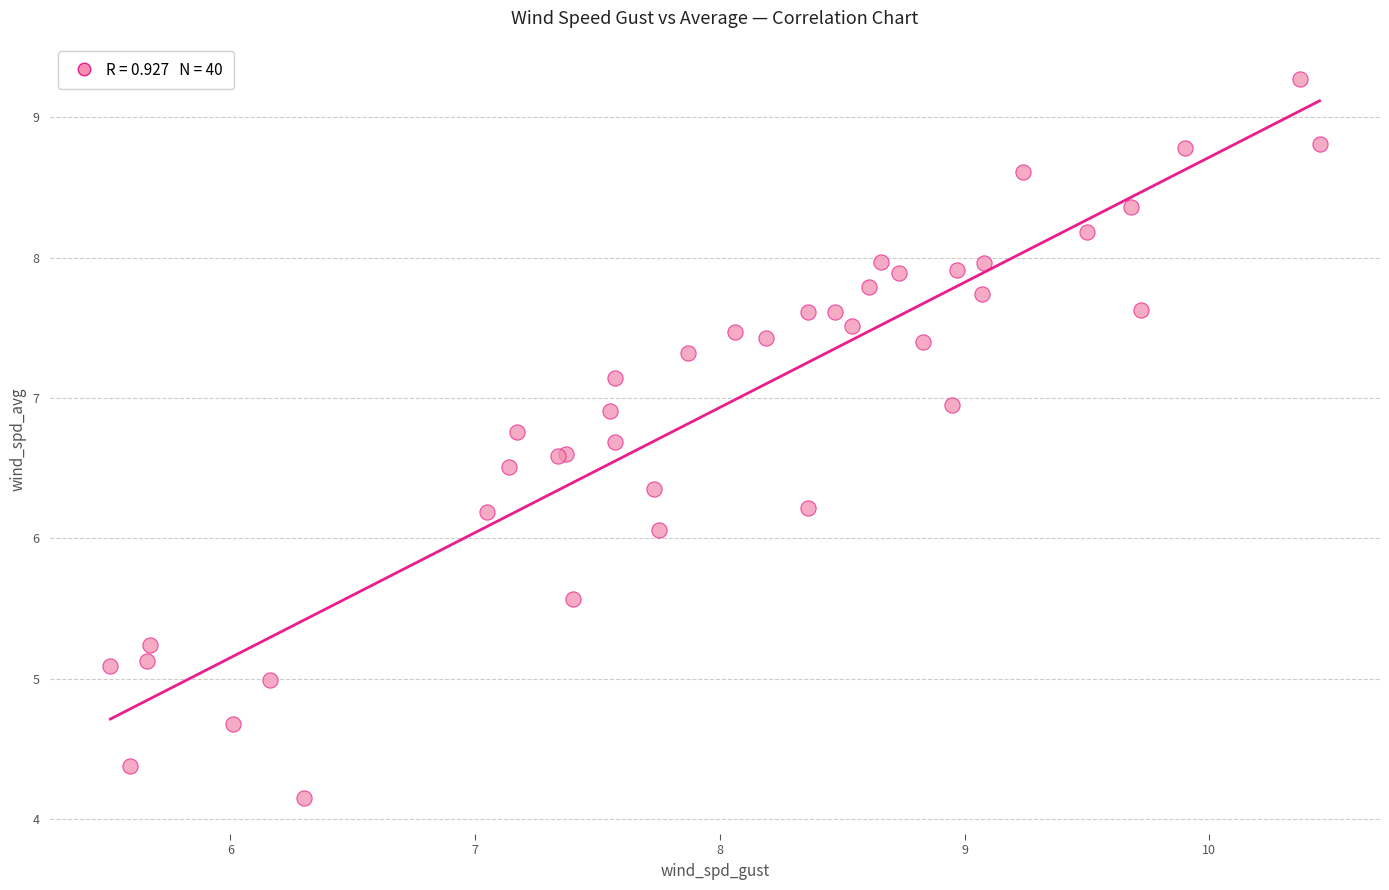

What Y value in the scatter plot is closest to 6?

6.1